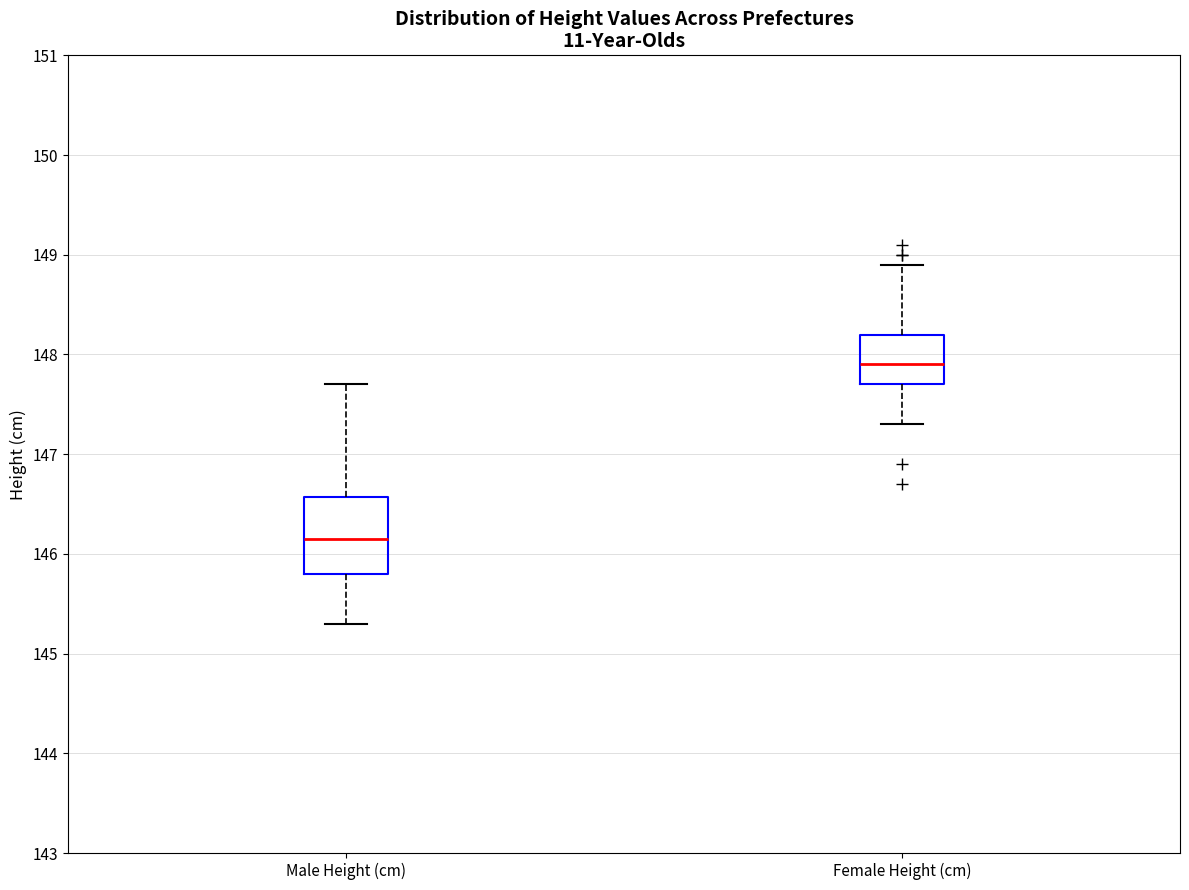

Reading left to right, transcribe this box plot: for each box, give where its median line is, the range the box spans, and where its two whiskers end, as read against the y-axis. The values are not printed on the chart, so give them approximately, as read against the axis.

Male Height (cm): median 146.2, box 145.8 to 146.6, whiskers 145.3 to 147.7
Female Height (cm): median 147.9, box 147.7 to 148.2, whiskers 147.3 to 148.9